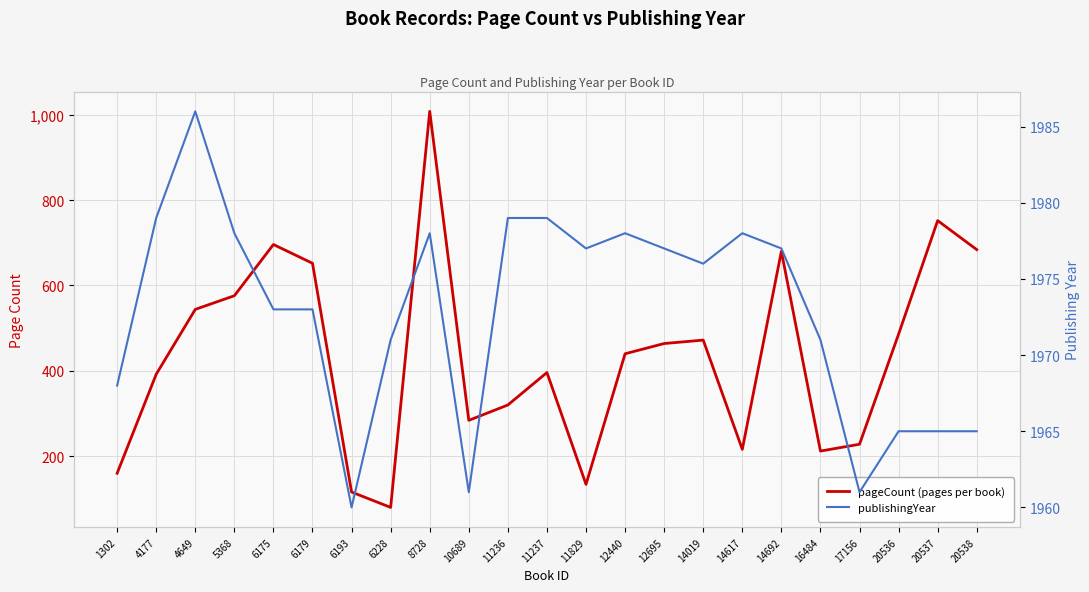

Where is pageCount nearest to the value 544?

4649